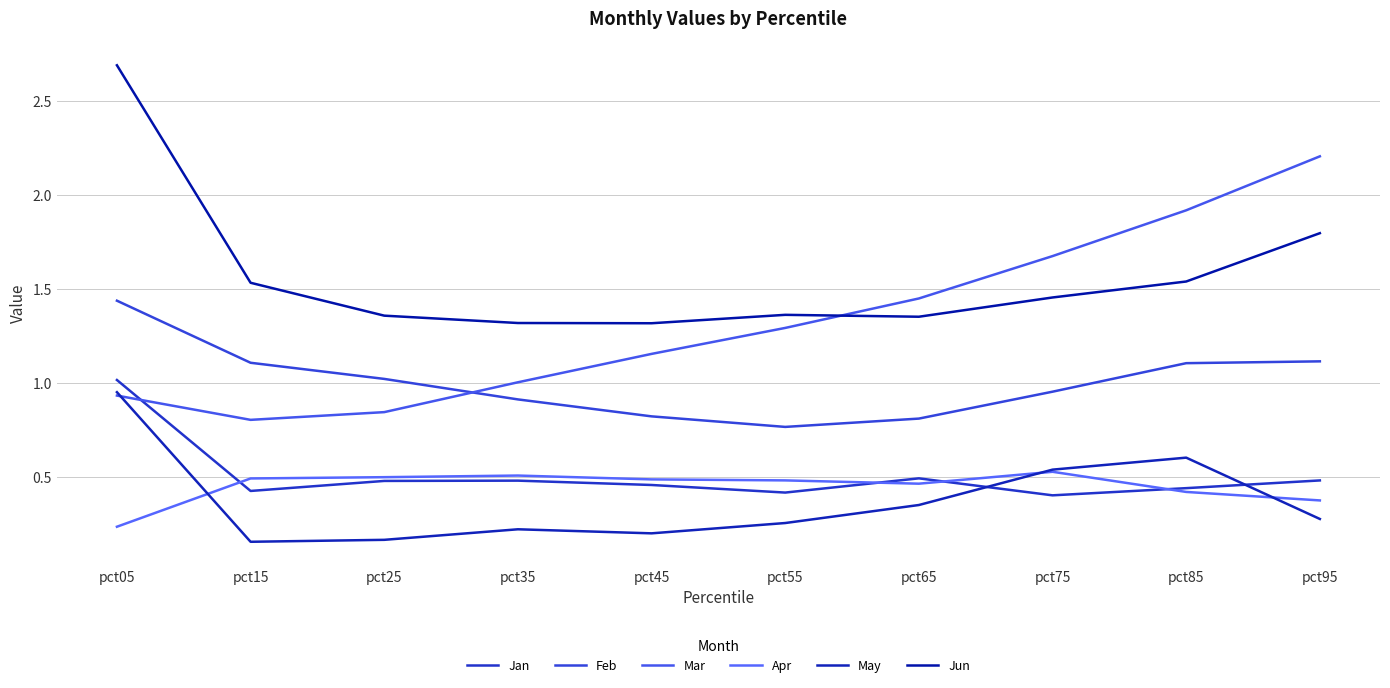

Does the chart have visible grid lines?

Yes